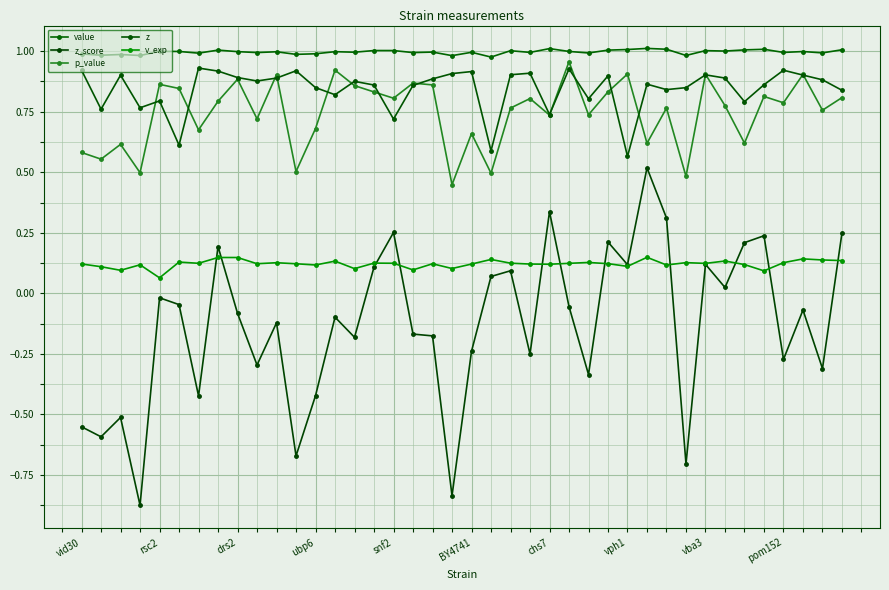

Does the chart display data point markers on the line(s)?

Yes